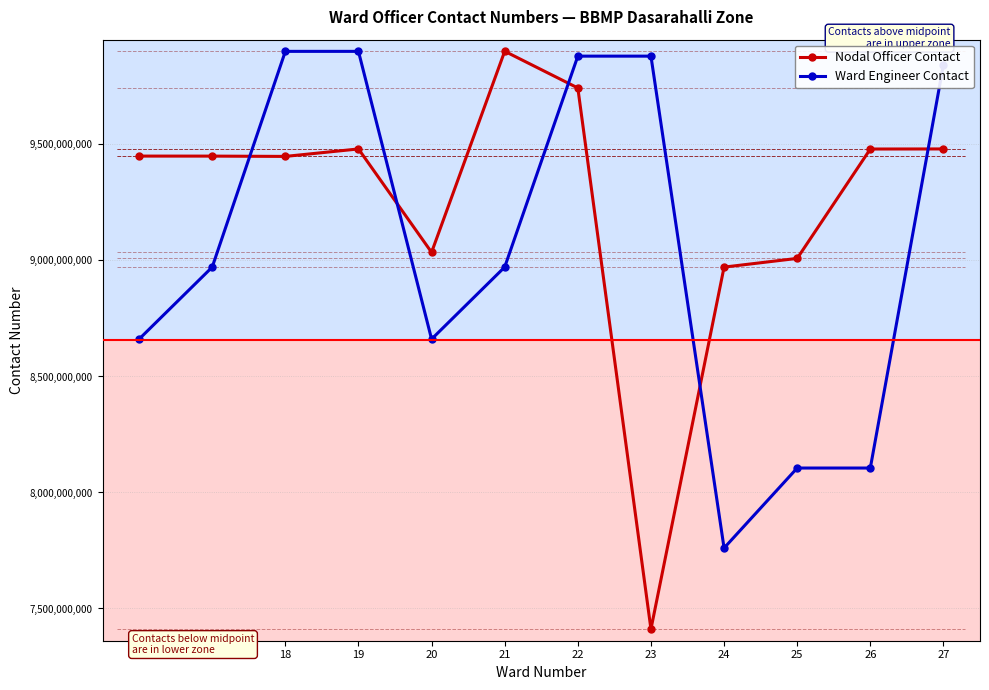

Which series has the largest total across all categories?

Nodal Officer Contact